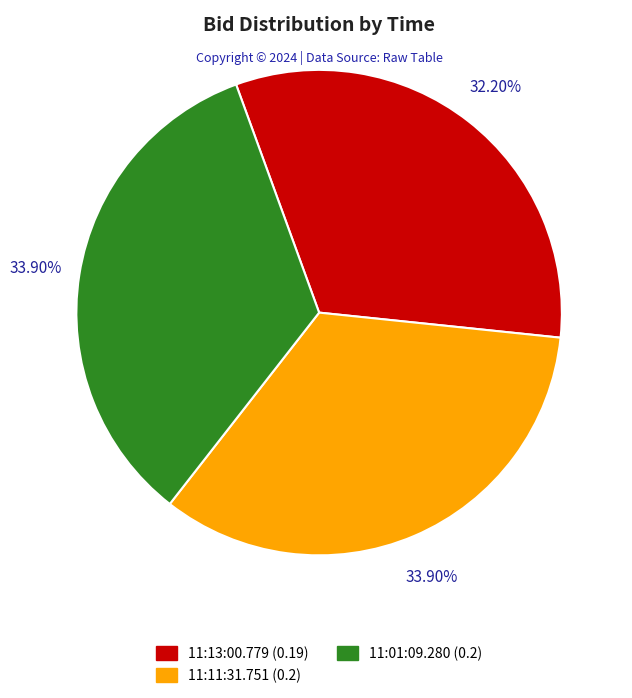

Is there a majority slice in this chart?

No